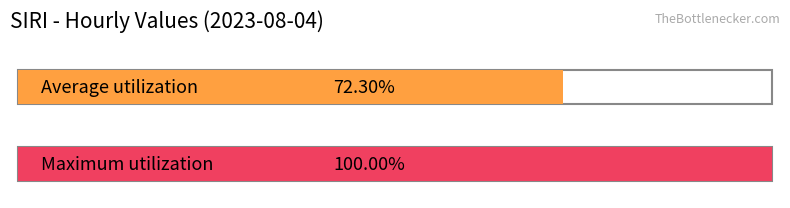

Are the bars grouped side by side (vs. stacked)?

No